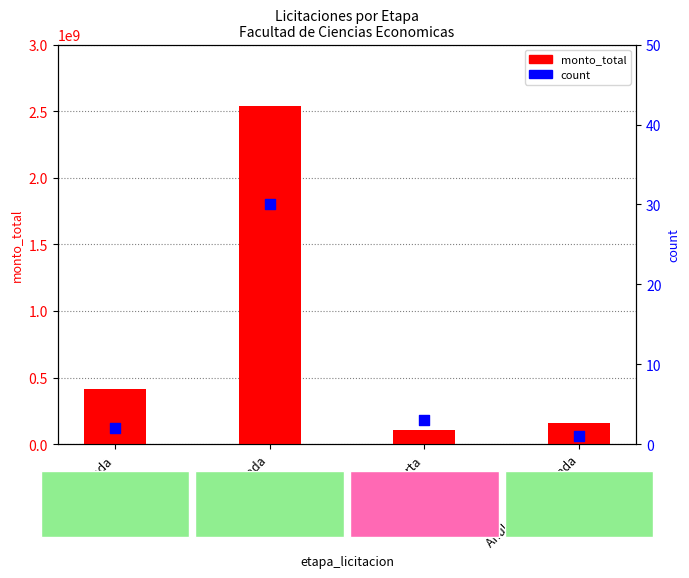

What is the total value across all series at Planificada?

415000002